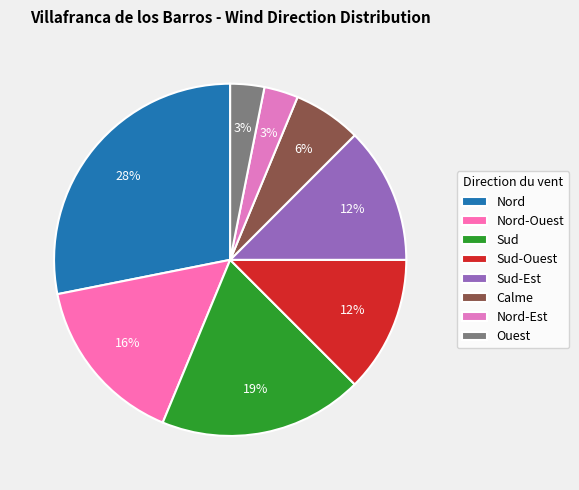

Count the number of slices in the pie.

8